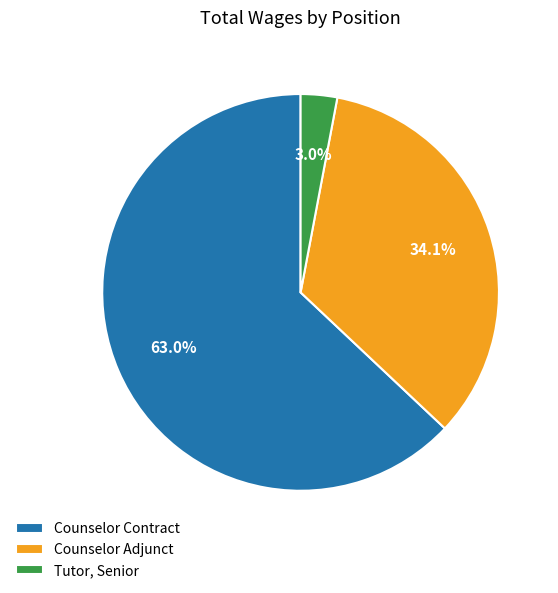

What percentage is the Tutor, Senior slice, to the nearest percent?

3%